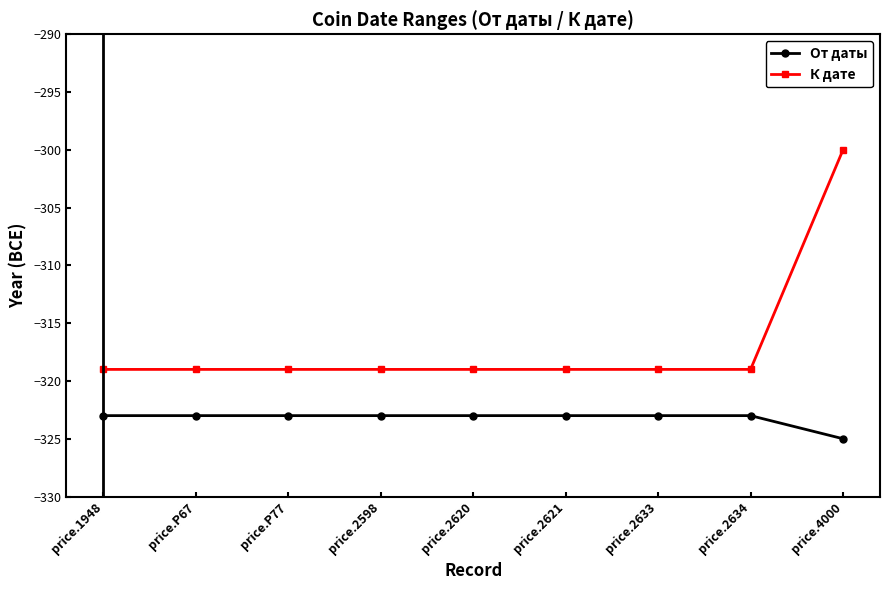

Does the chart display data point markers on the line(s)?

Yes